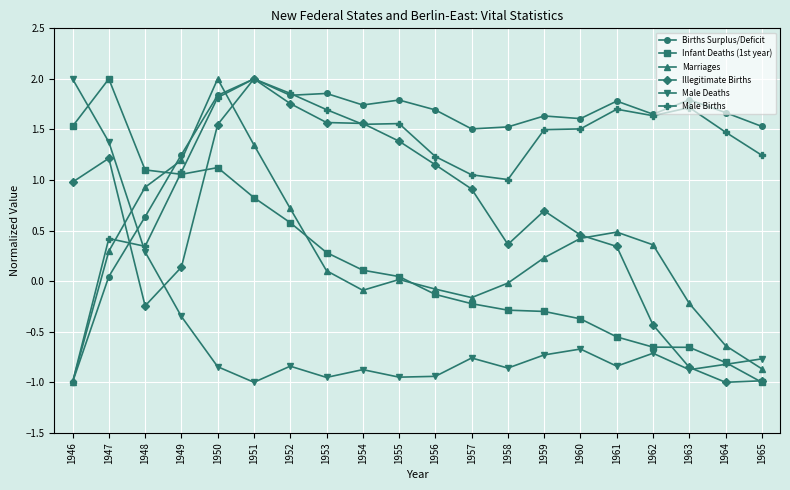

Is the value of Illegitimate Births at 1953 greater than the value of Infant Deaths (1st year) at 1958?

Yes